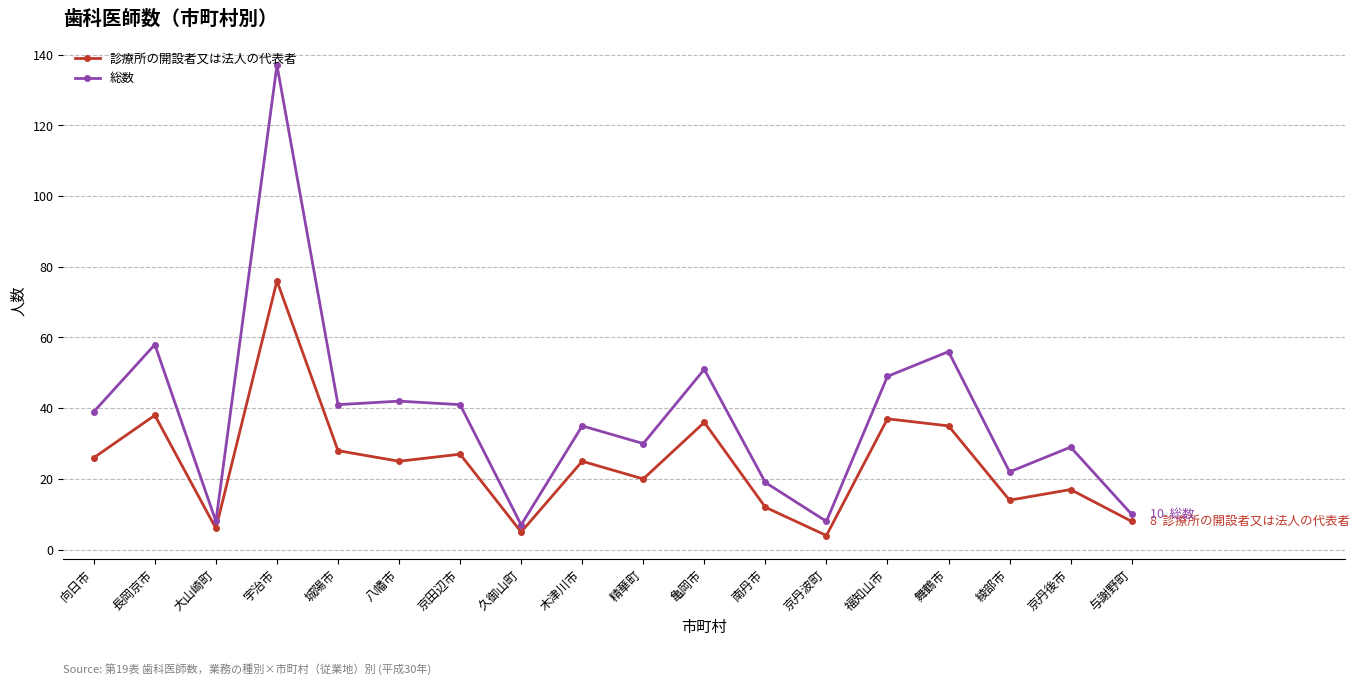

Rank the series by their maximum value, from highest to lowest.

総数, 診療所の開設者又は法人の代表者